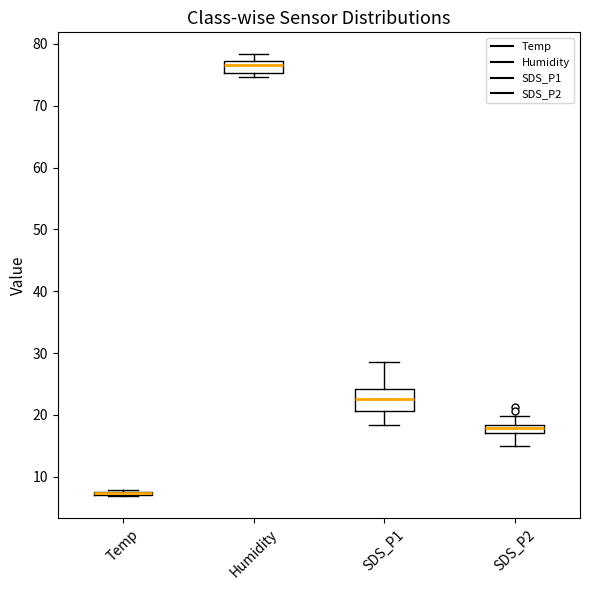

Which box is the tallest, from its lower edge to its upper edge?

SDS_P1